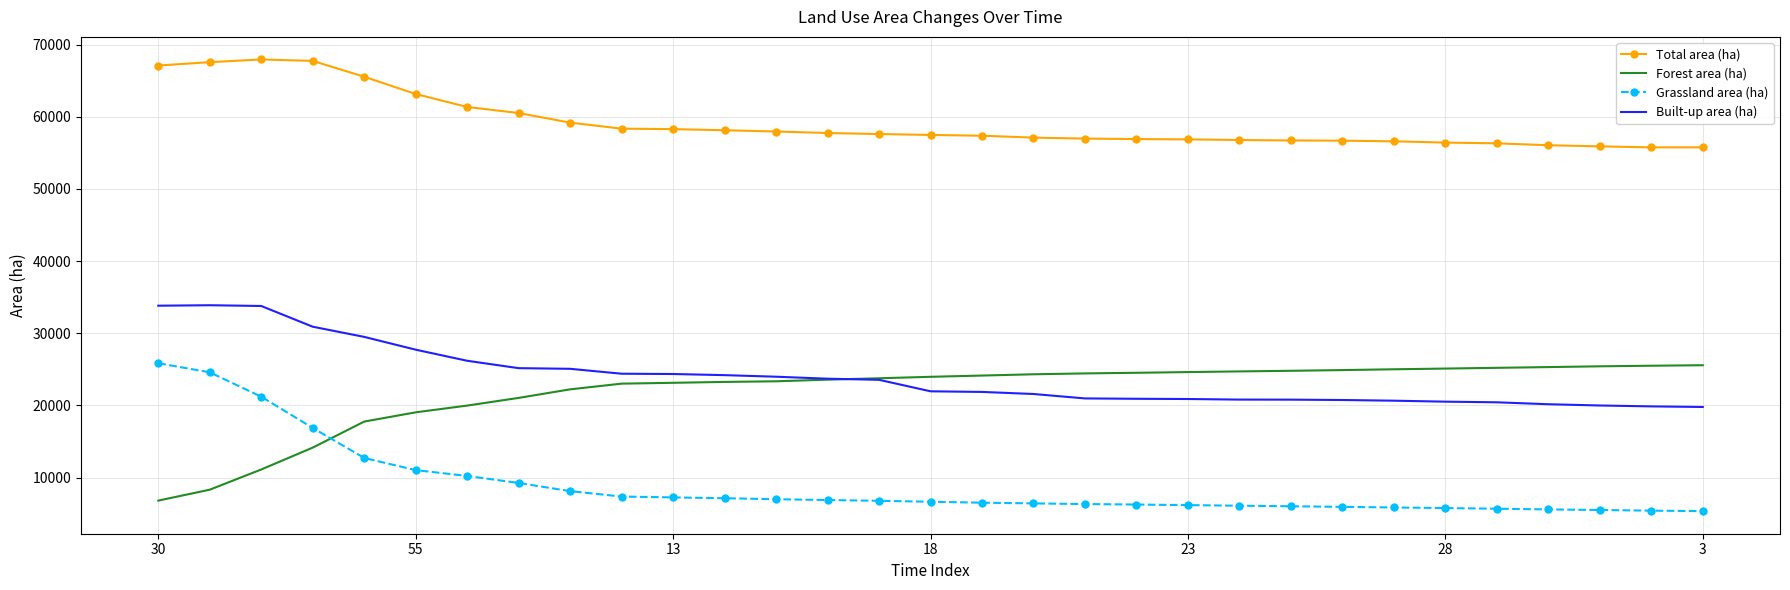

How many series are shown in this chart?

4